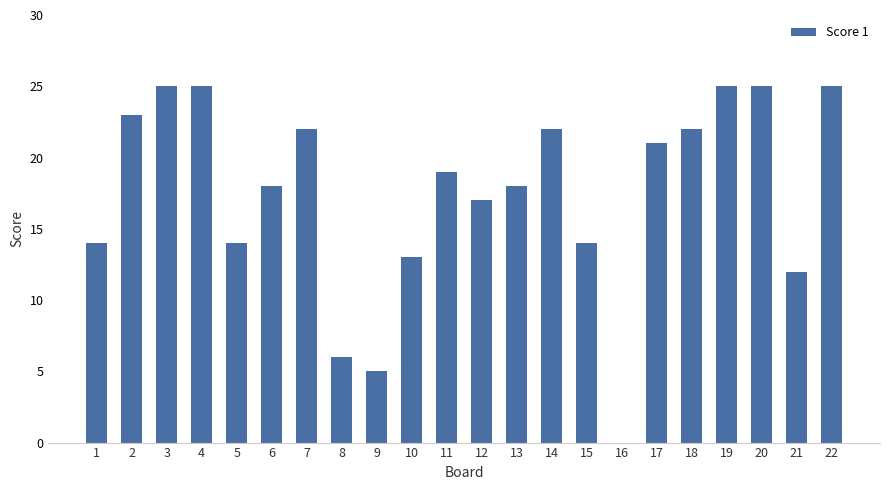

Does the chart contain stacked bars?

No